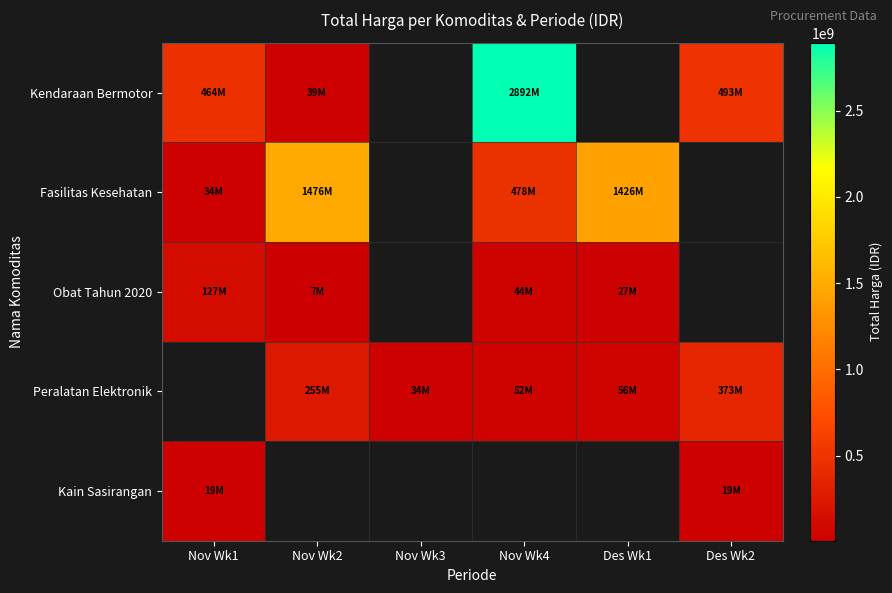

Is it true that Peralatan Elektronik equals 45578878.9 at Nov Wk3?

False